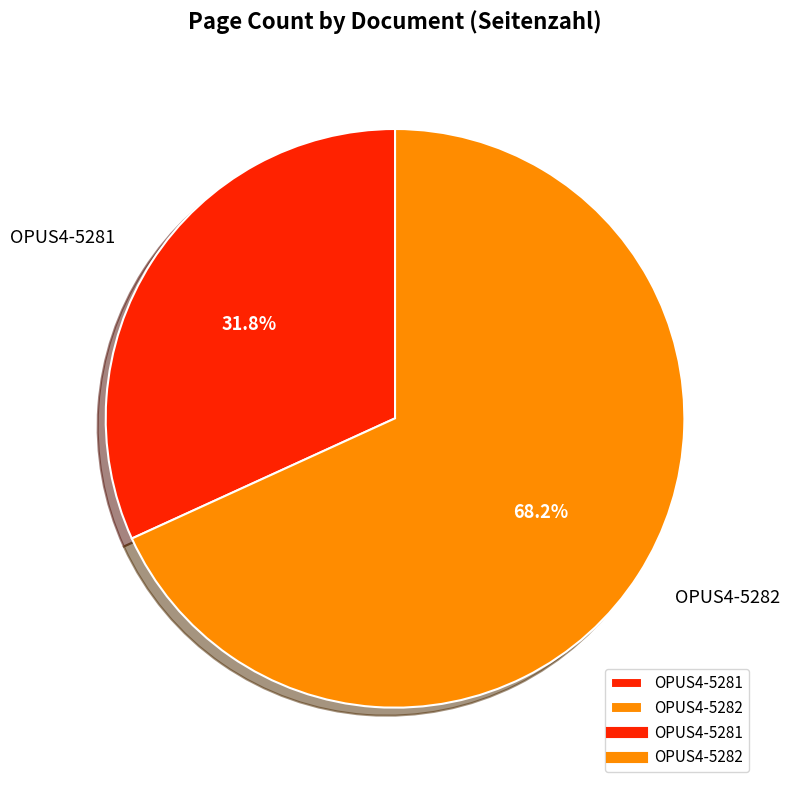

To the nearest percent, what percentage of the pie is OPUS4-5282?

68%